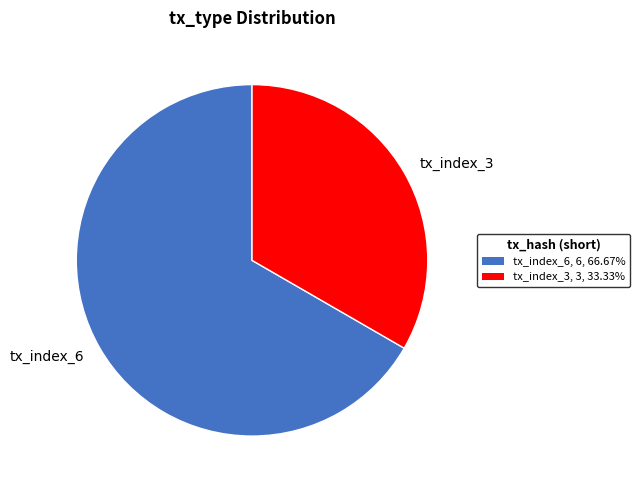

Between tx_index_3 and tx_index_6, which is larger?

tx_index_6